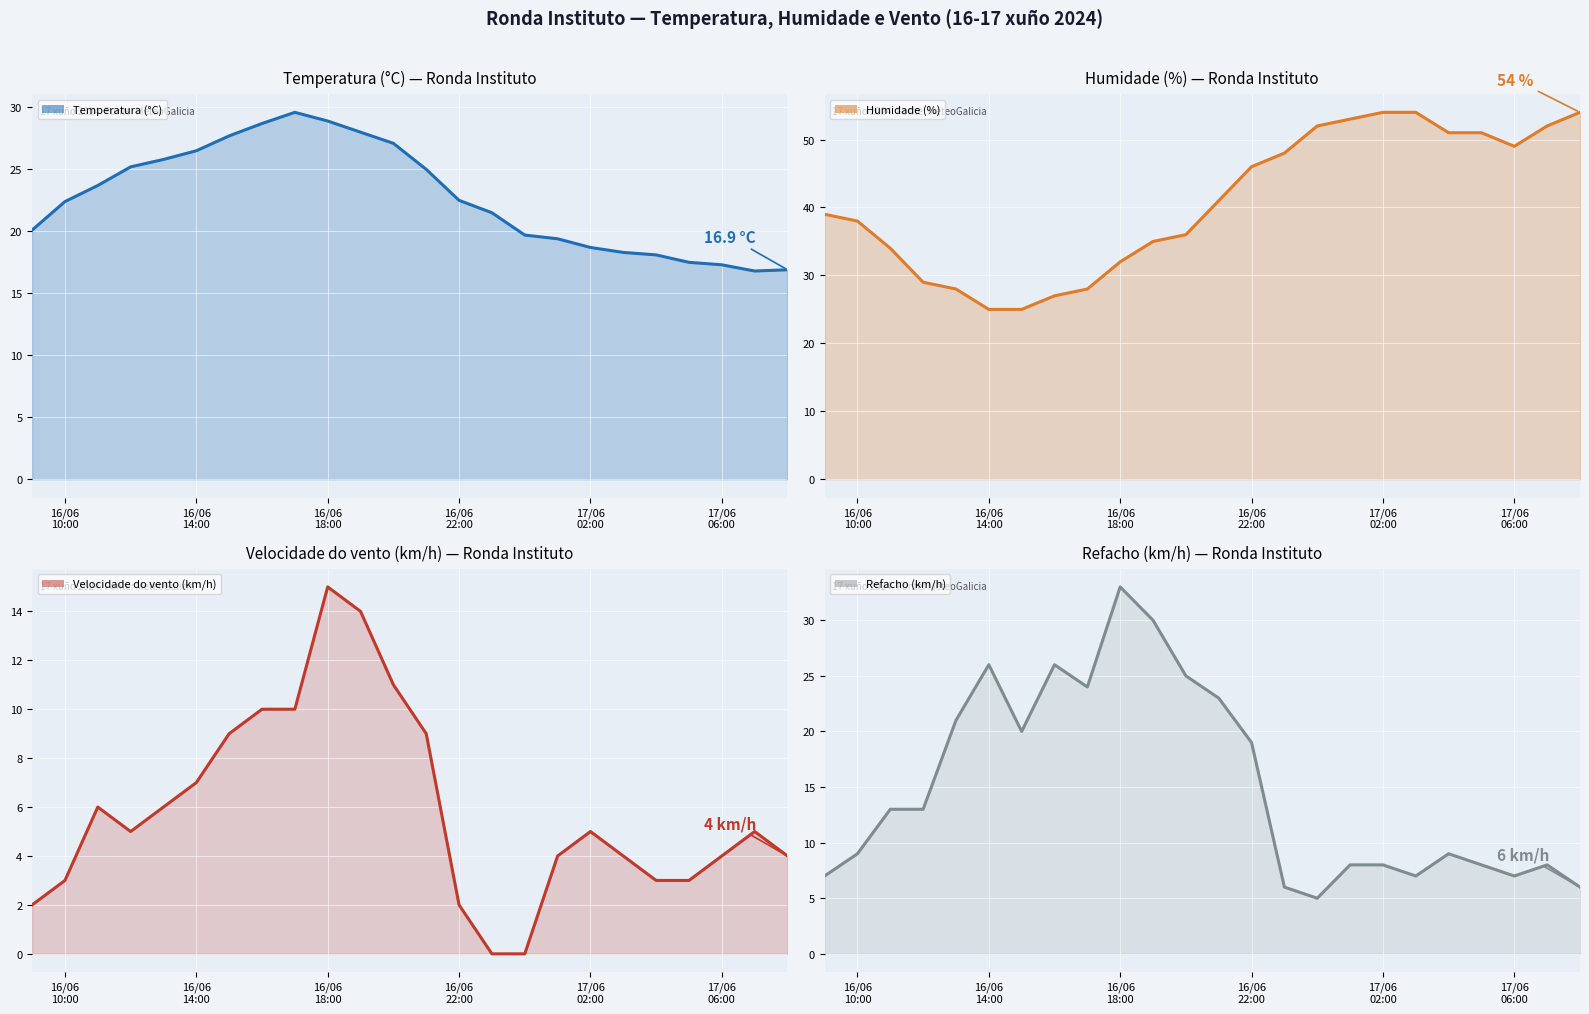

What is the difference between the maximum and minimum values in the Humidade (%) series?

29.0